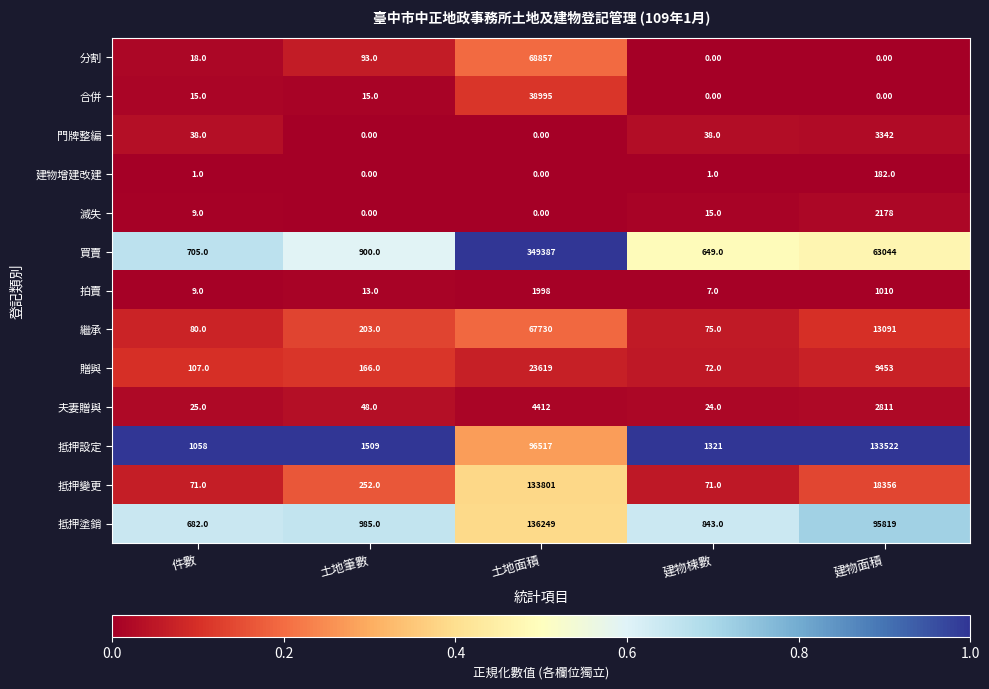

Which series has the widest spread of values?

買賣